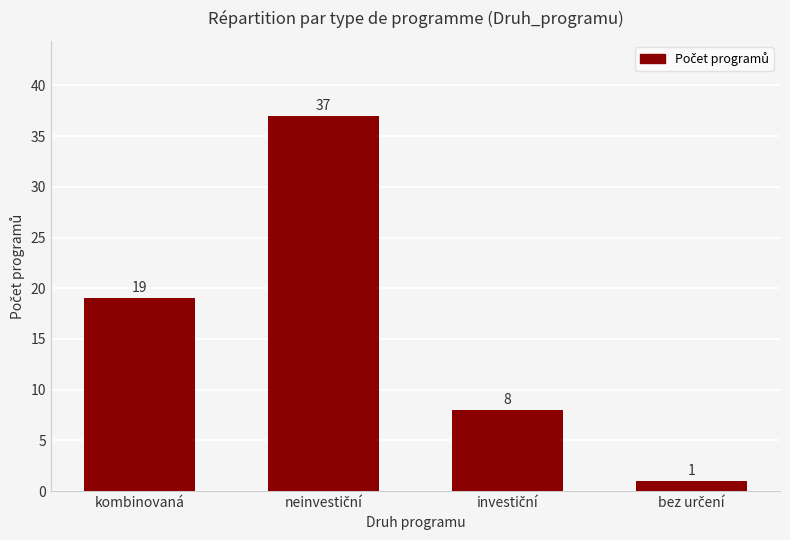

True or false: the data shows 4 at kombinovaná.

False